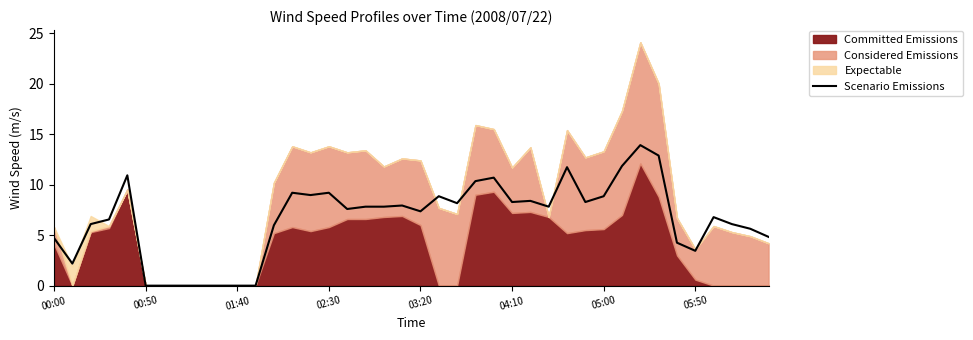

Where is the data nearest to the value 6?

12